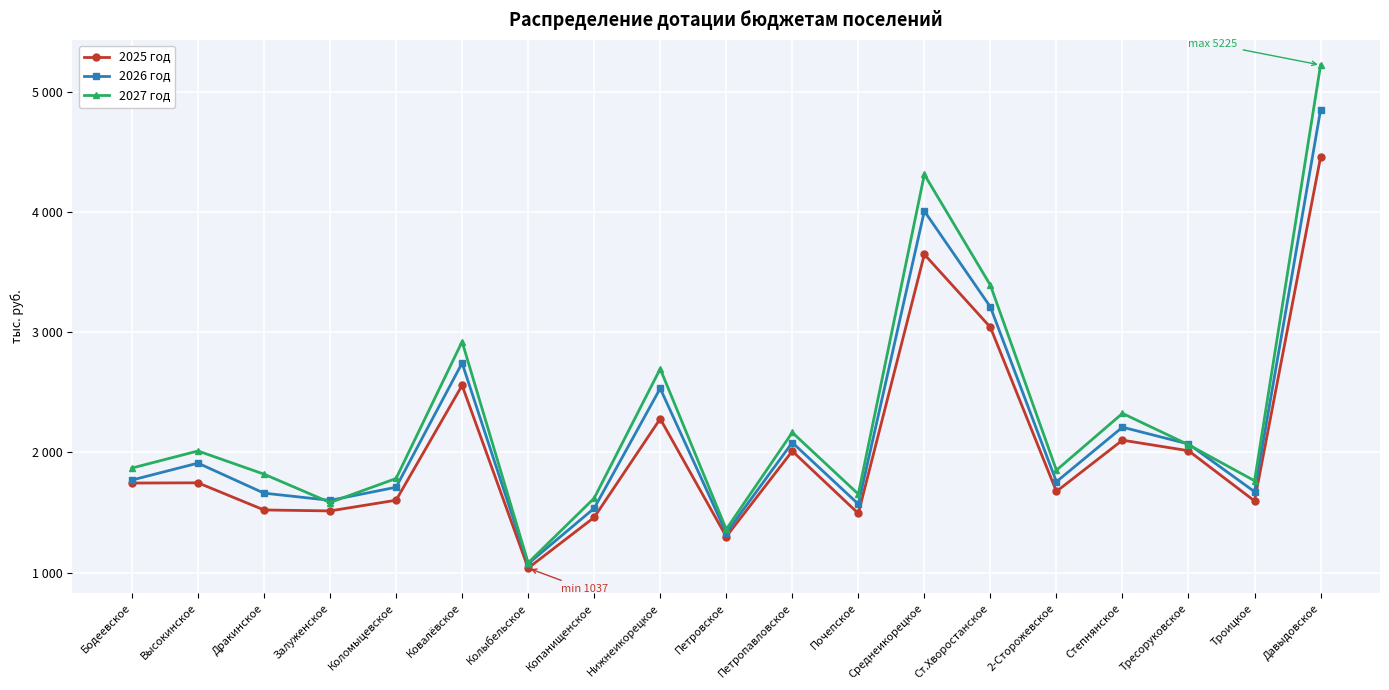

Where is the first local maximum for 2025 год?

Высокинское